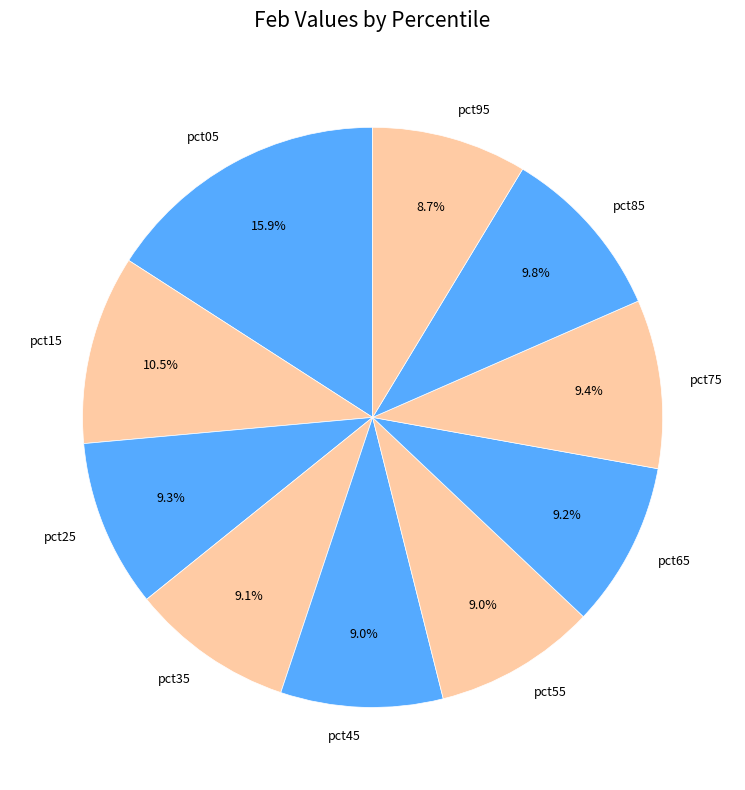

Which has a higher value, pct05 or pct85?

pct05